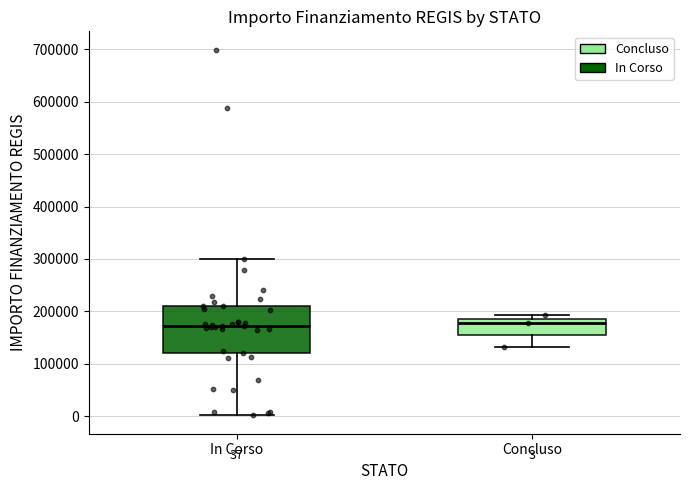

Which box is the tallest, from its lower edge to its upper edge?

In Corso